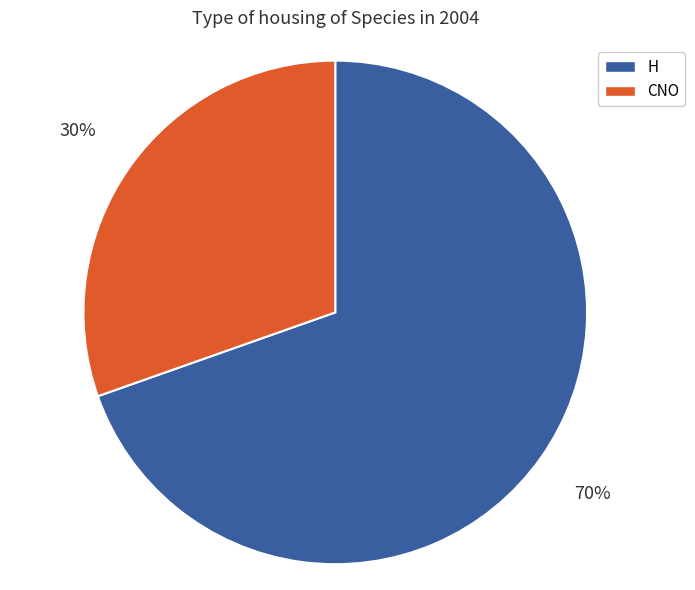

Which category accounts for the majority?

H